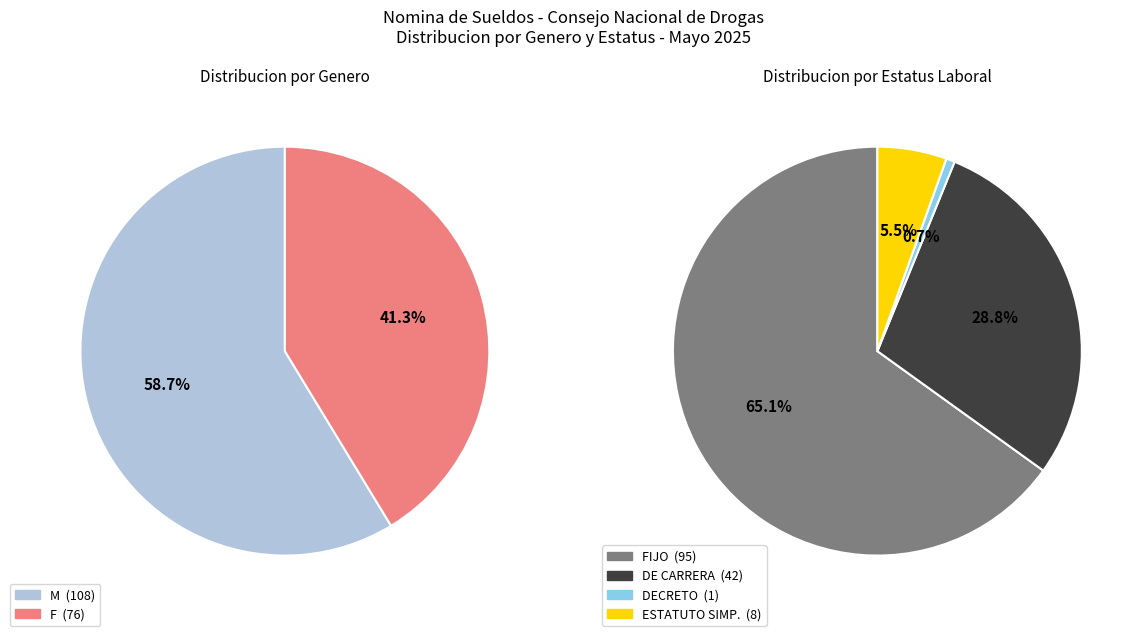

How many segments does this pie chart have?

2